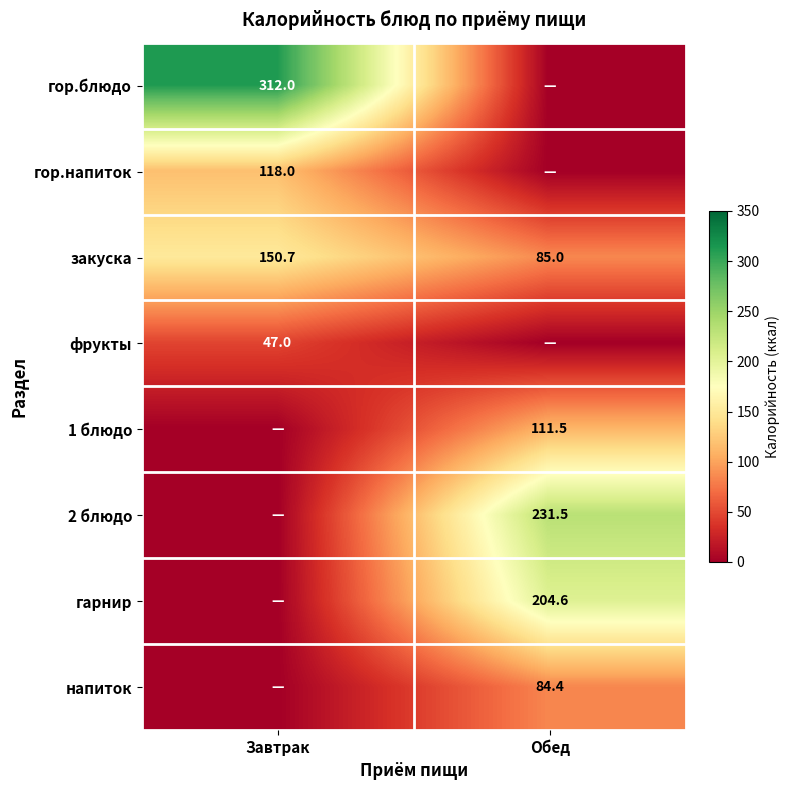

What is the difference between the highest and lowest values at Завтрак?

312.0